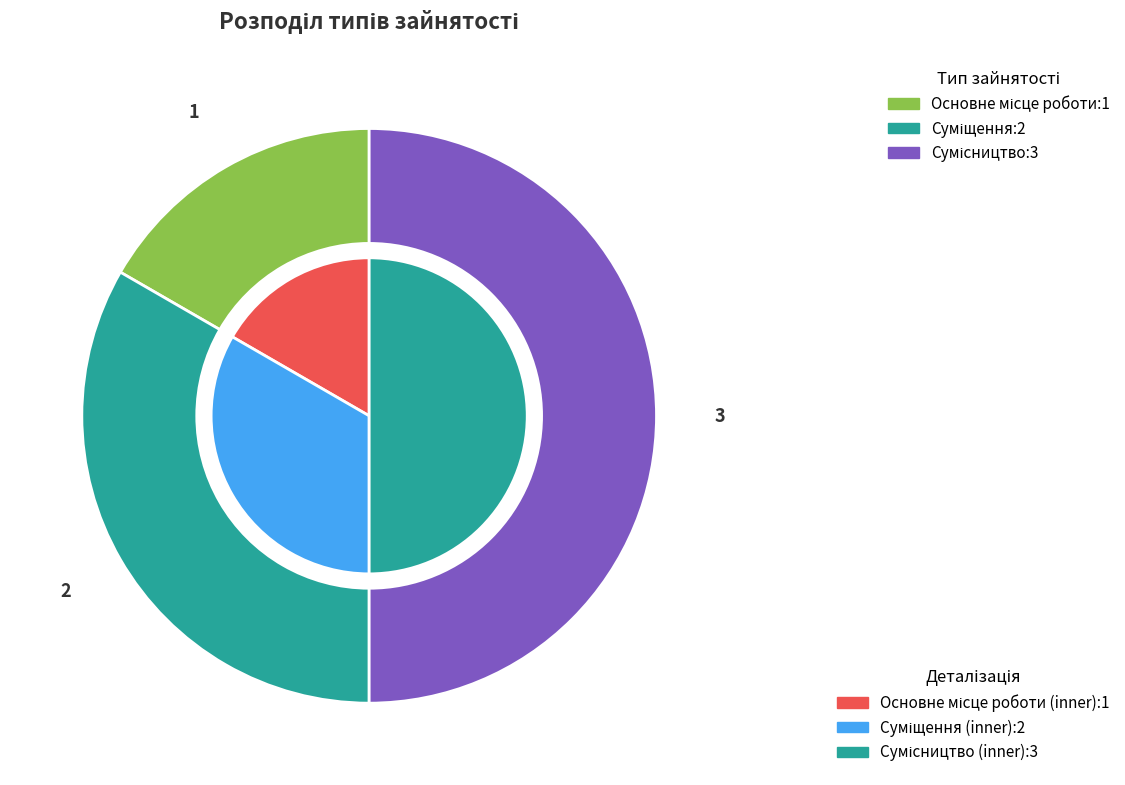

What is the total percentage of Сумісництво and Основне місце роботи?

66.7%